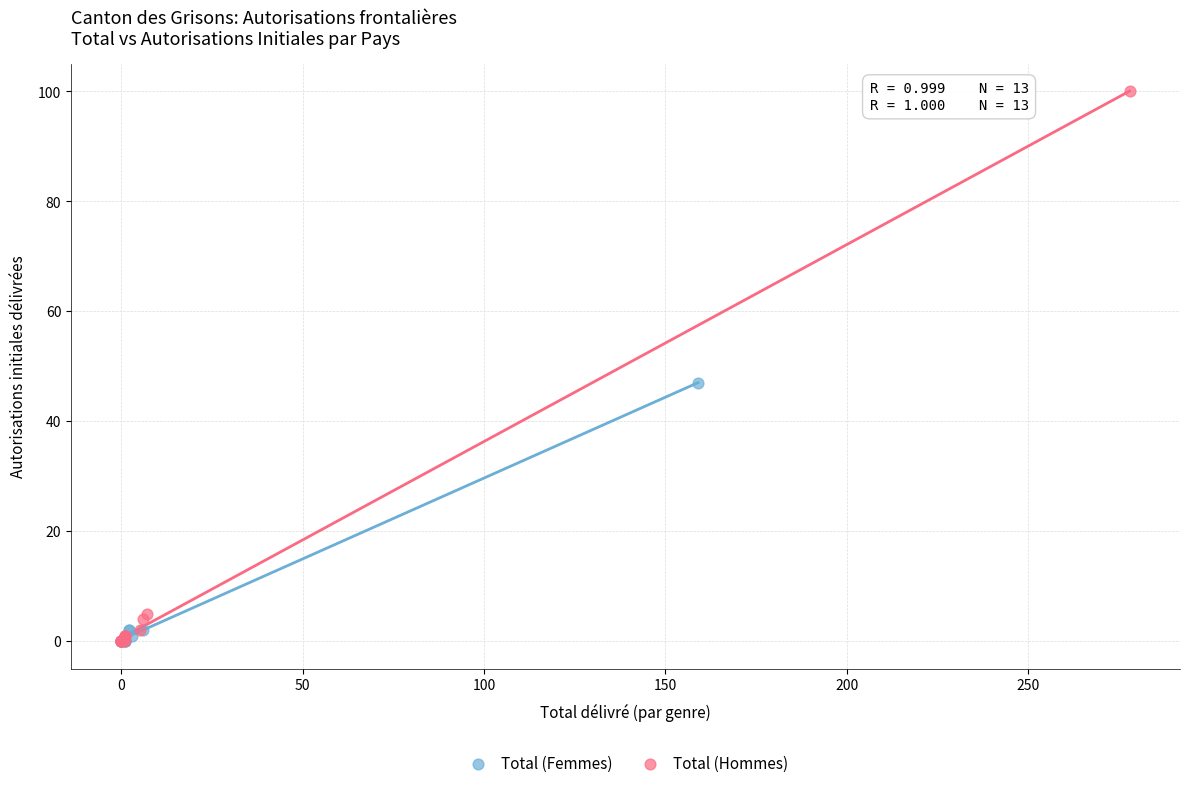

Which series reaches the maximum Y coordinate?

Total (Hommes)